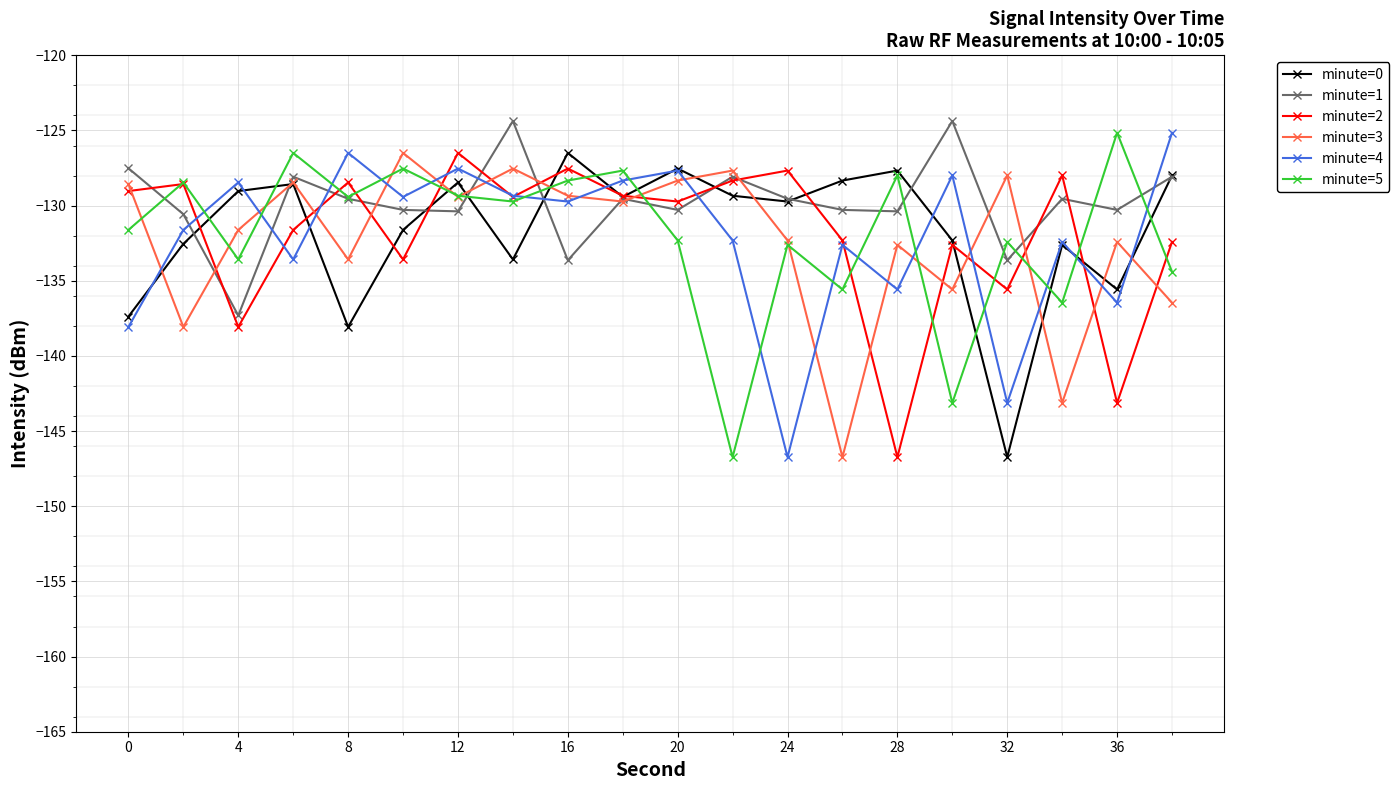

What is the minimum value shown in the chart?

-146.7